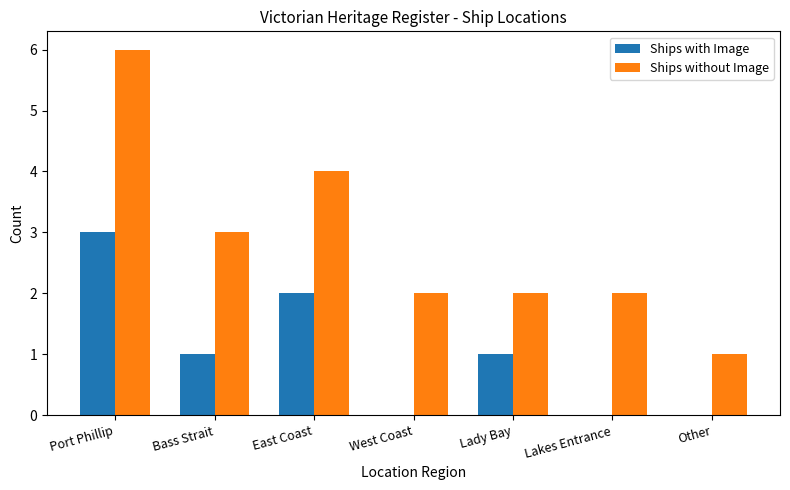

Reading right to left, list all the values displayed in this chart.

Ships with Image: Other=0	Lakes Entrance=0	Lady Bay=1	West Coast=0	East Coast=2	Bass Strait=1	Port Phillip=3
Ships without Image: Other=1	Lakes Entrance=2	Lady Bay=2	West Coast=2	East Coast=4	Bass Strait=3	Port Phillip=6